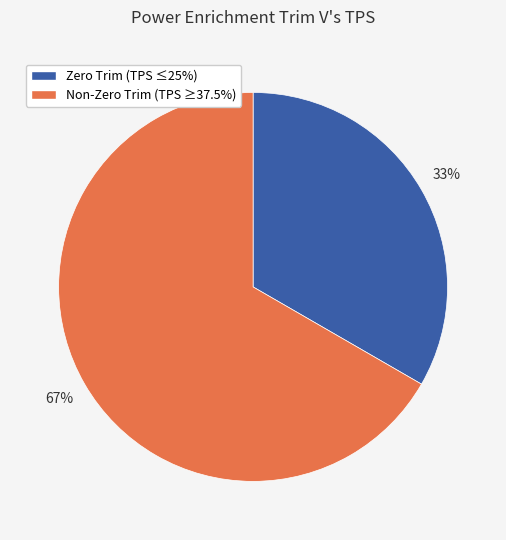

Is there any slice that represents more than half of the pie?

Yes